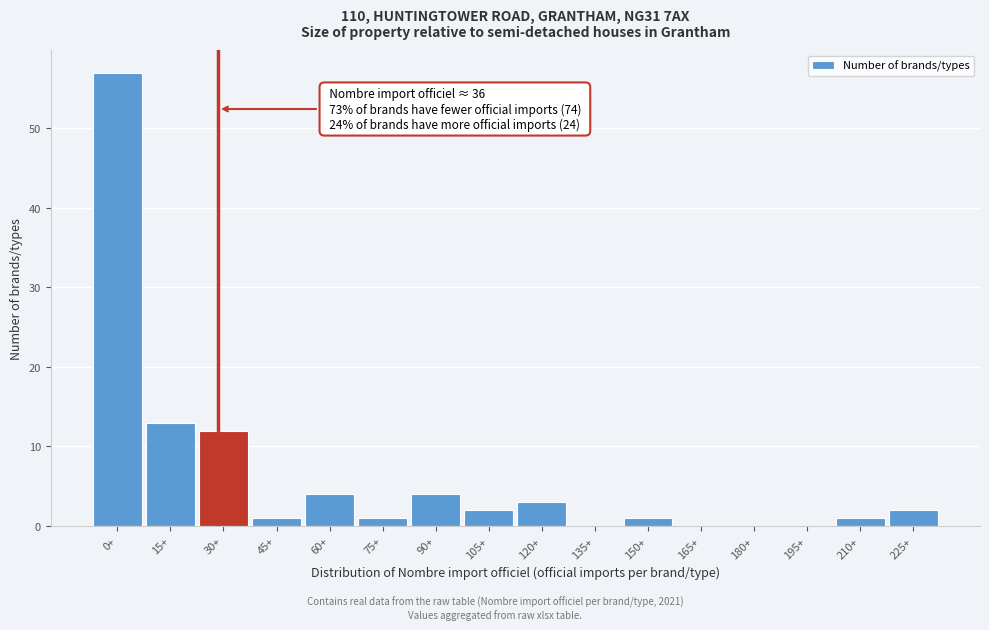

Reading left to right, transcribe all the data shown in this chart.

0+=57	15+=13	30+=12	45+=1	60+=4	75+=1	90+=4	105+=2	120+=3	135+=0	150+=1	165+=0	180+=0	195+=0	210+=1	225+=2